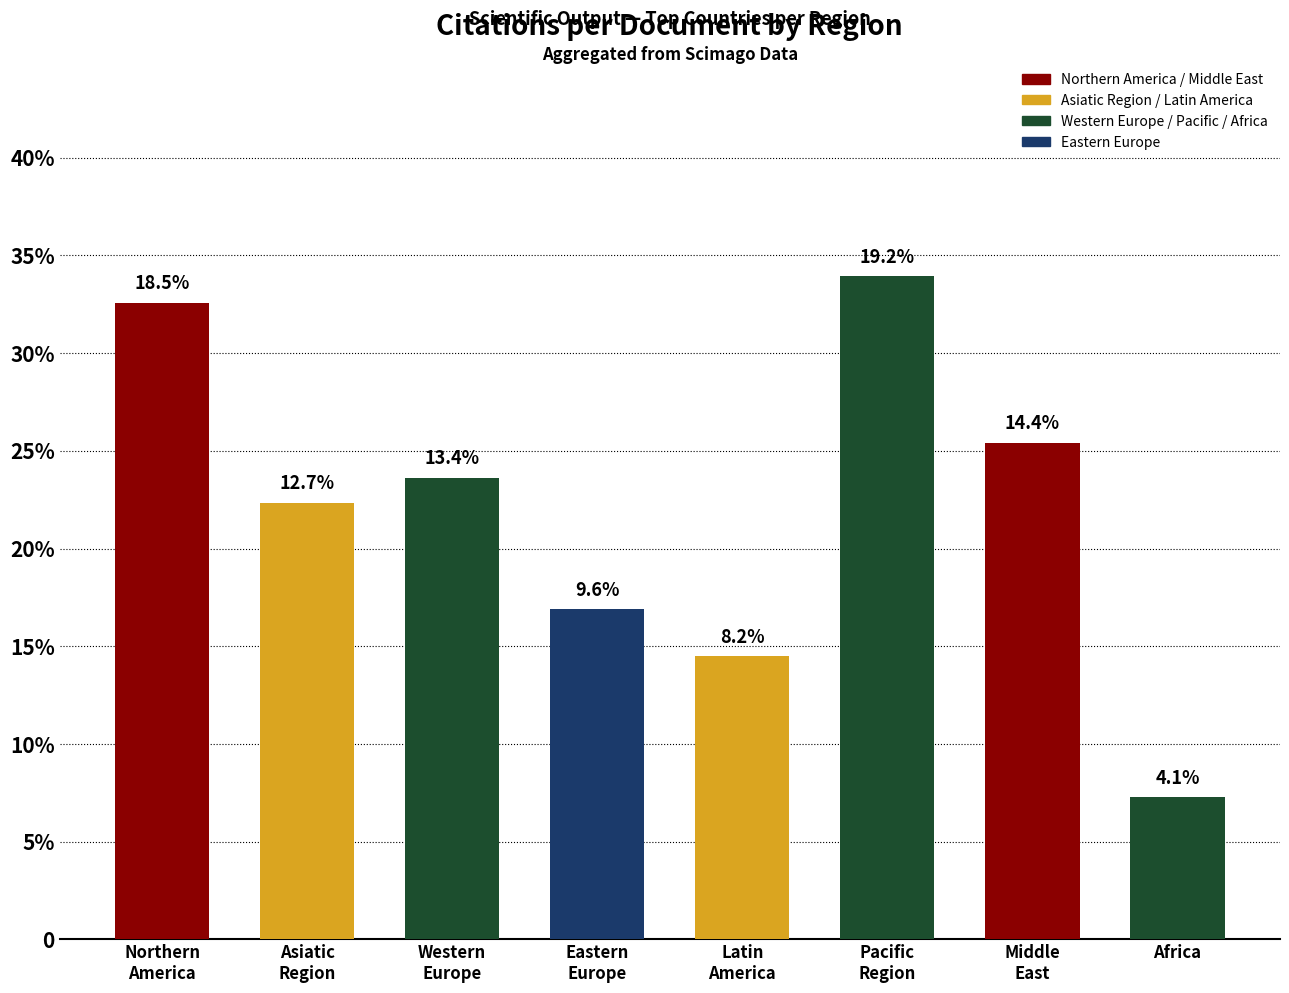

Approximately how many times larger is the value at Latin
America compared to Africa?

2.0